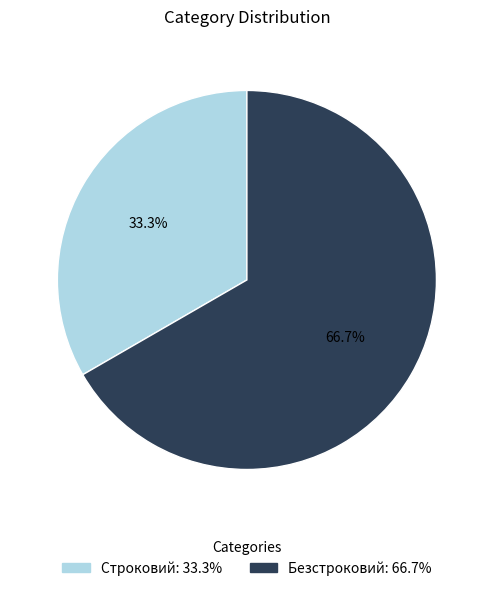

How many slices are in this pie chart?

2